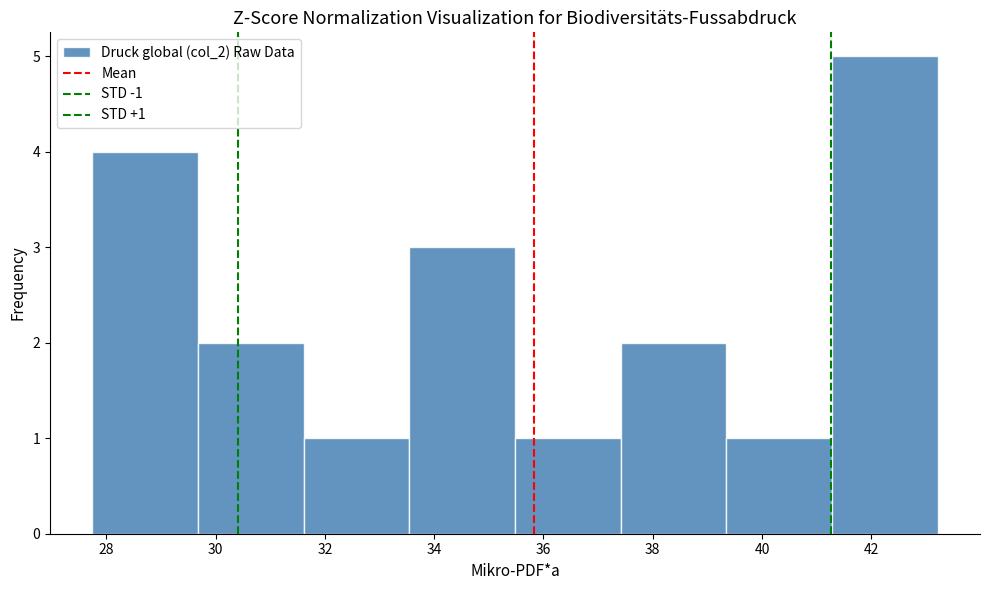

Over which range of the x-axis is the bar tallest?

41.2 to 43.2